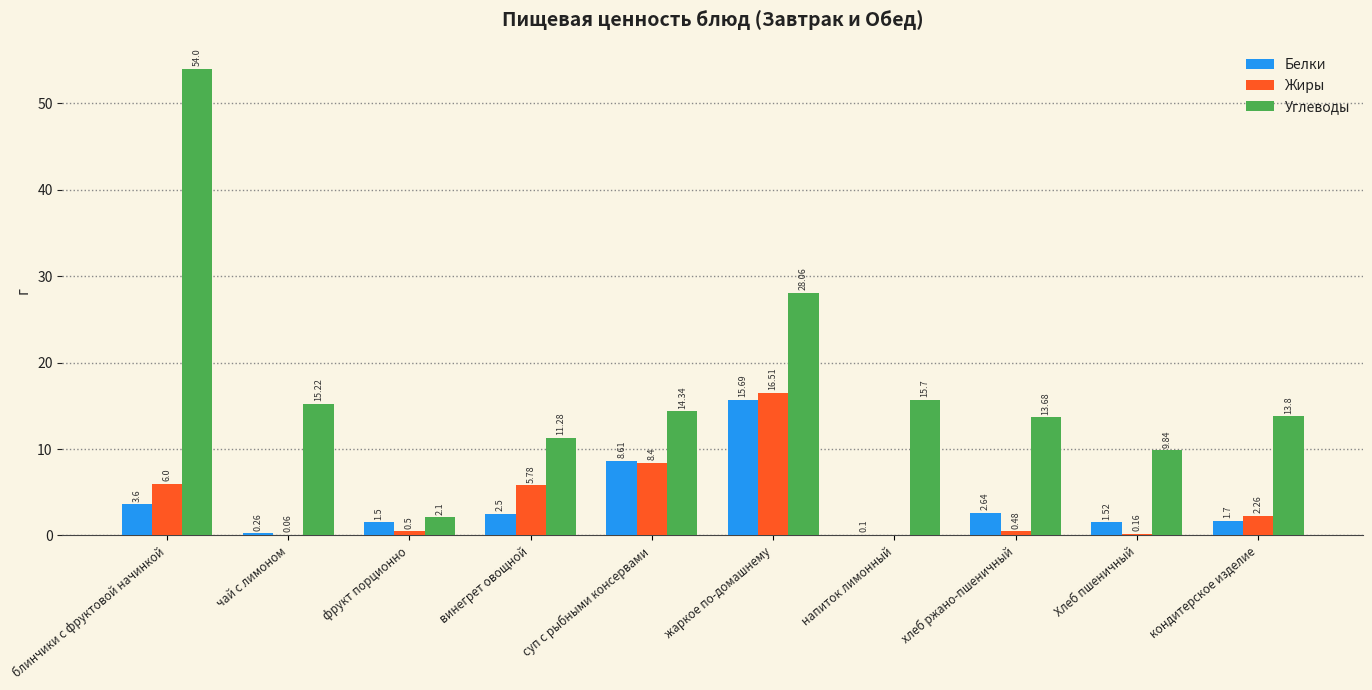

What is the spread (max minus min) of values at напиток лимонный?

15.7